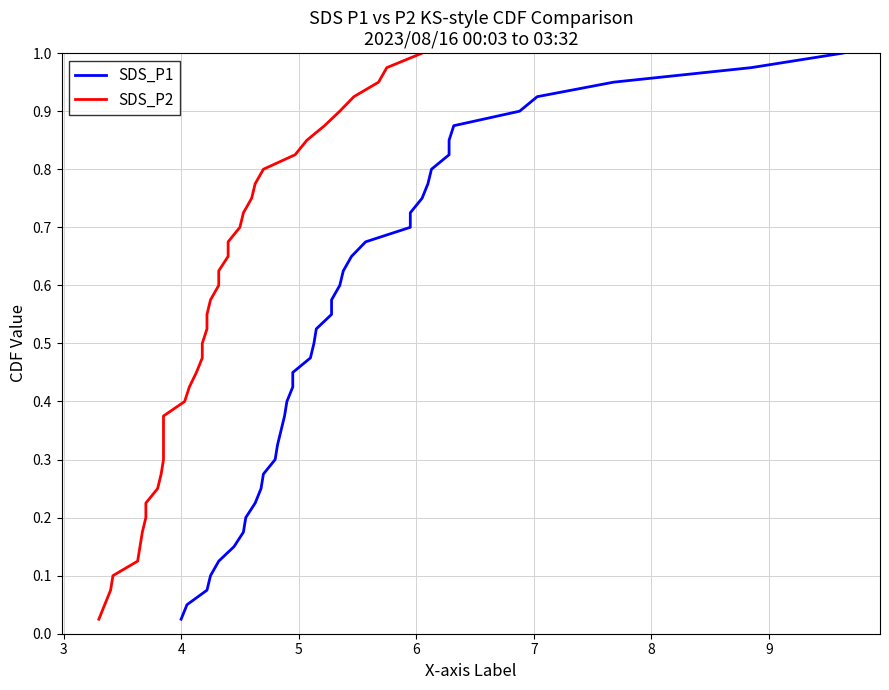

Which series has the largest range (max minus min)?

SDS_P1